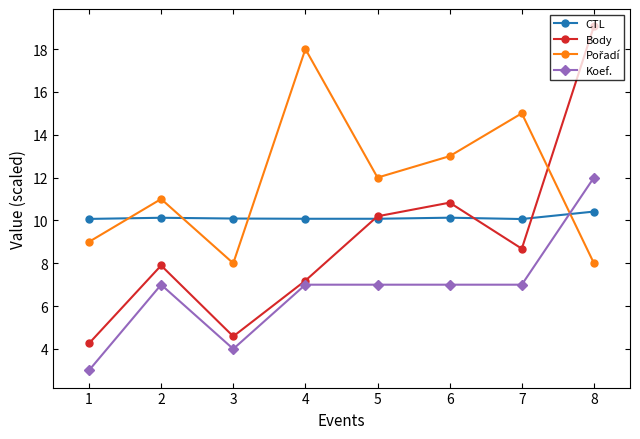

True or false: CTL has a value of 10.1 at 1.

True